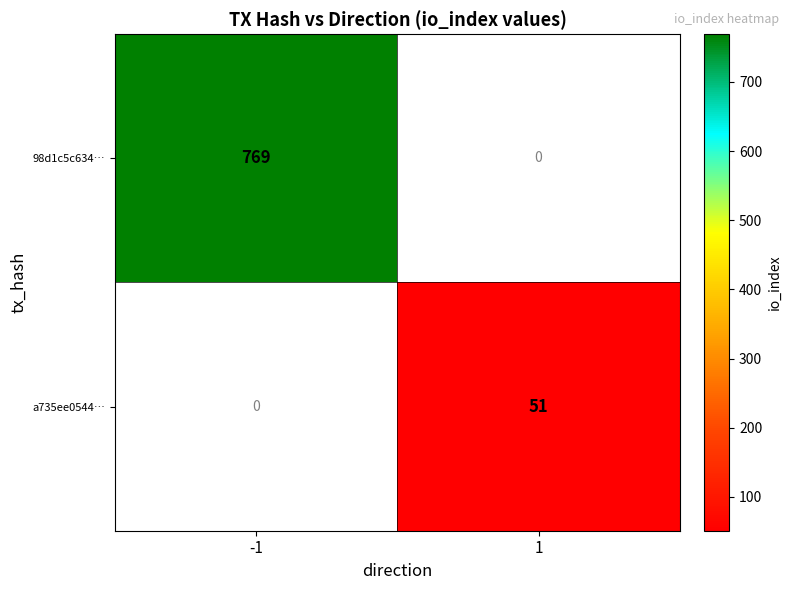

The value of a735ee0544… at 1 is 70.4. True or false?

False